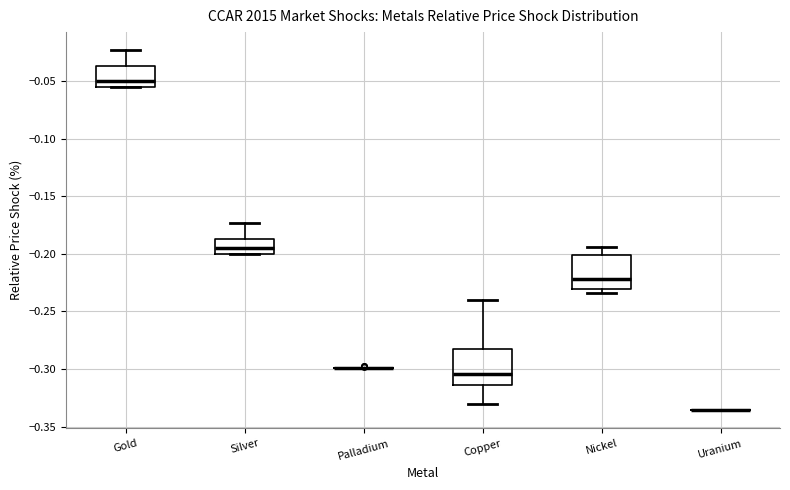

Reading left to right, read every box against the y-axis: the position of its median line, the range the box covers, and the ends of its whiskers. The values are not printed on the chart, so give them approximately, as read against the axis.

Gold: median -0.050, box -0.055 to -0.035, whiskers -0.055 to -0.025
Silver: median -0.195, box -0.200 to -0.185, whiskers -0.200 to -0.175
Palladium: box collapsed to a line at -0.300, whiskers -0.300 to -0.300
Copper: median -0.305, box -0.315 to -0.280, whiskers -0.330 to -0.240
Nickel: median -0.220, box -0.230 to -0.200, whiskers -0.235 to -0.195
Uranium: box collapsed to a line at -0.335, whiskers -0.335 to -0.335